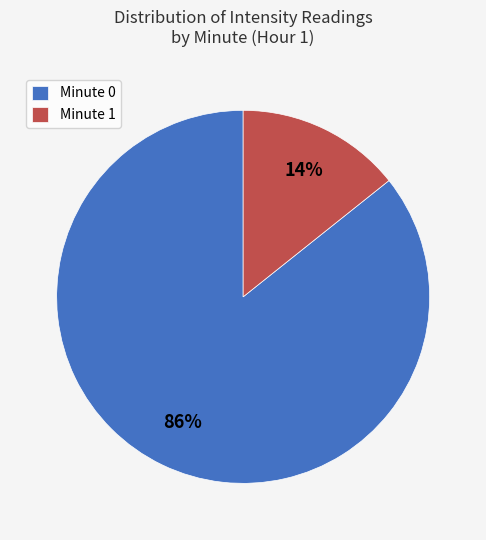

To the nearest percent, what is the combined percentage of Minute 1 and Minute 0?

100%